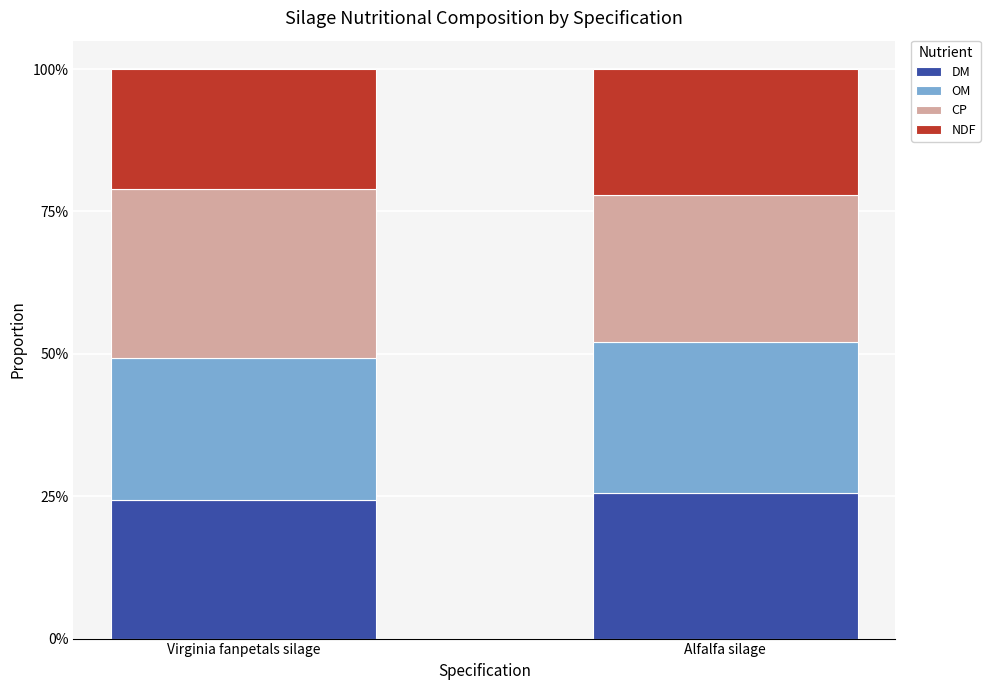

How many bars are there in total?

2